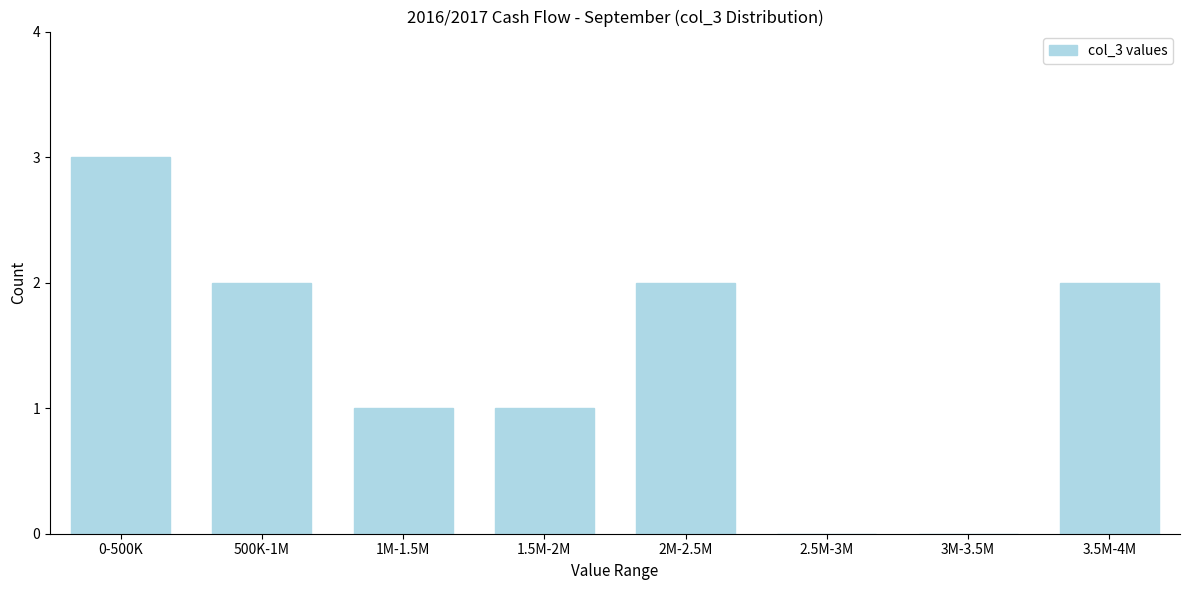

Reading left to right, what are all the values shown in this chart?

0-500K=3	500K-1M=2	1M-1.5M=1	1.5M-2M=1	2M-2.5M=2	2.5M-3M=0	3M-3.5M=0	3.5M-4M=2